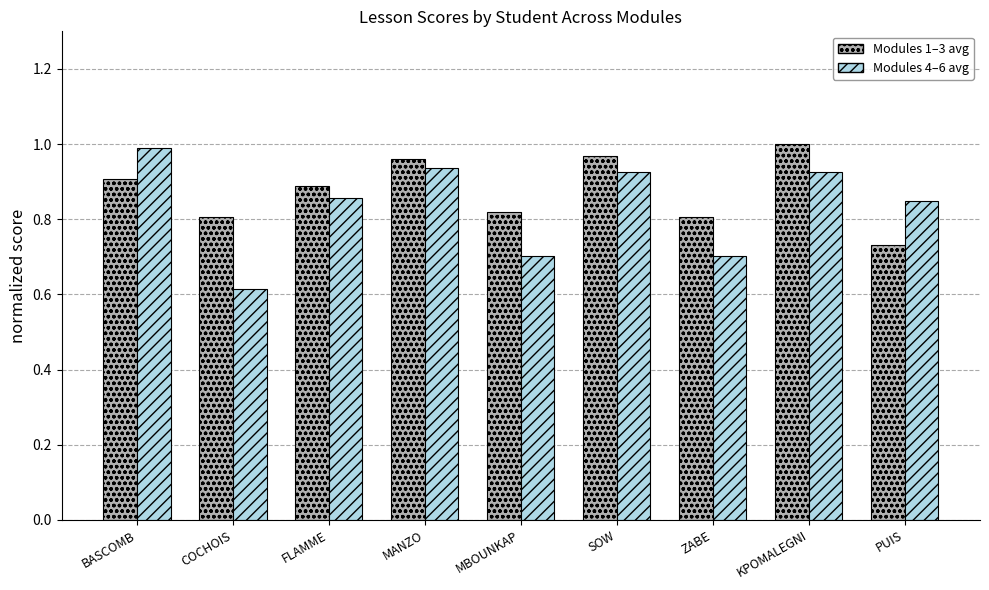

Which label corresponds to the smallest value in the chart?

COCHOIS